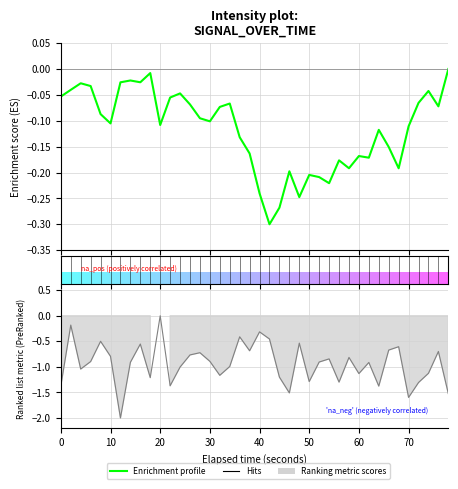

What is the difference between the maximum and minimum values?

2.0